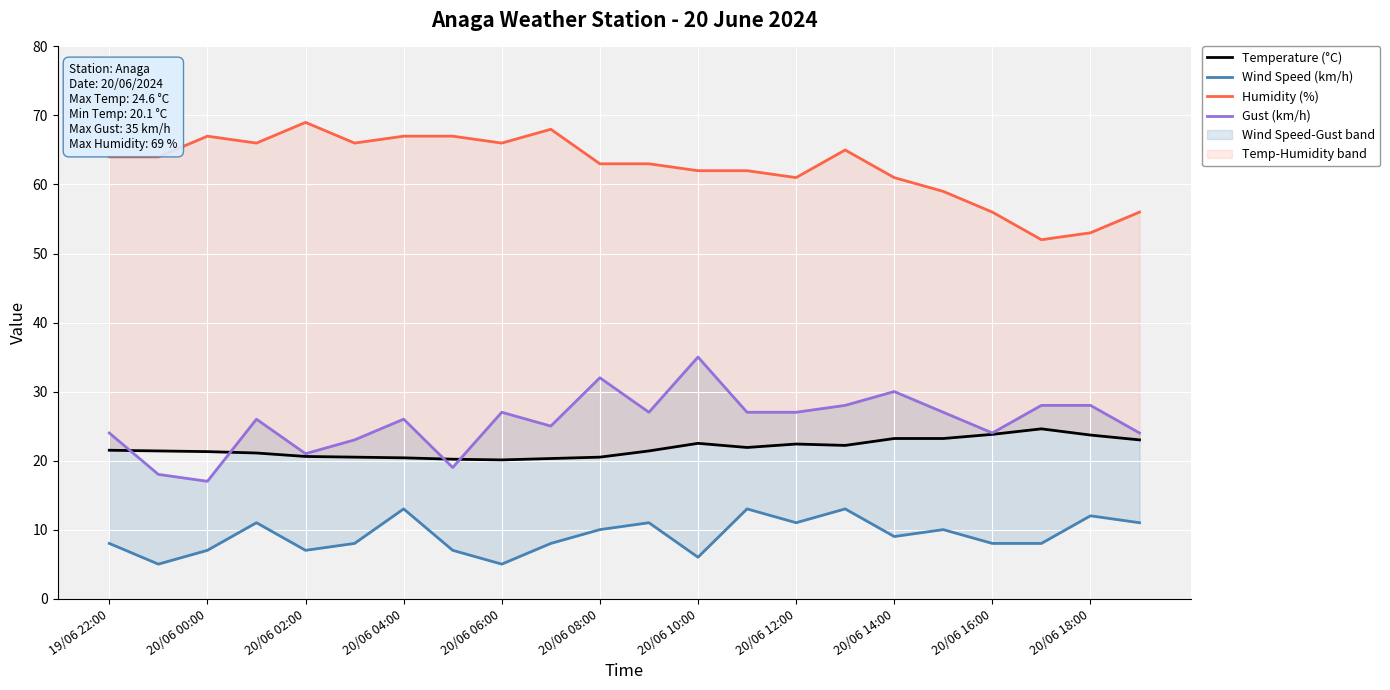

The Humidity (%) series shows 59.0 at 17. True or false?

True